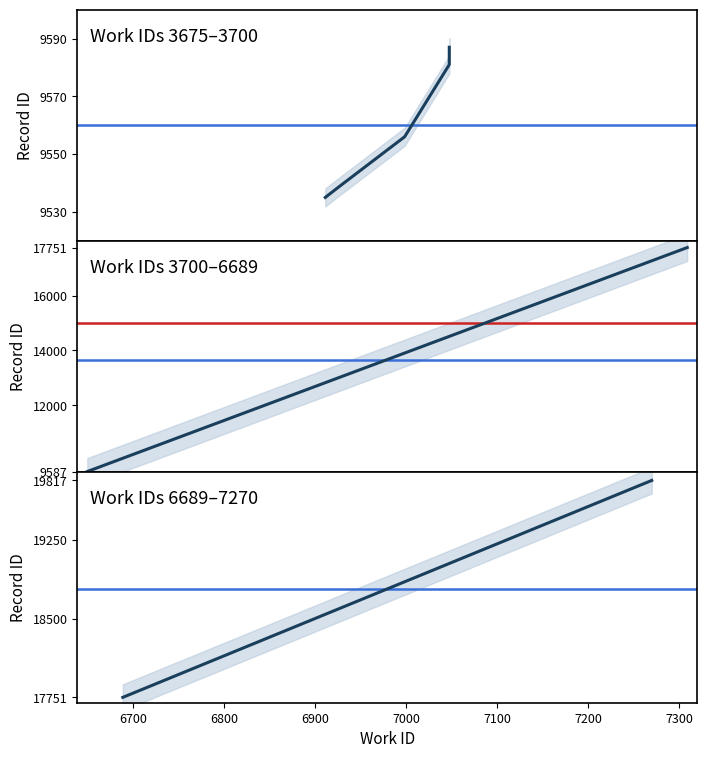

Rank the categories by value from lowest to highest.

3675, 3678, 3691, 3700, 3700, 3700, 3700, 3701, 6689, 7270